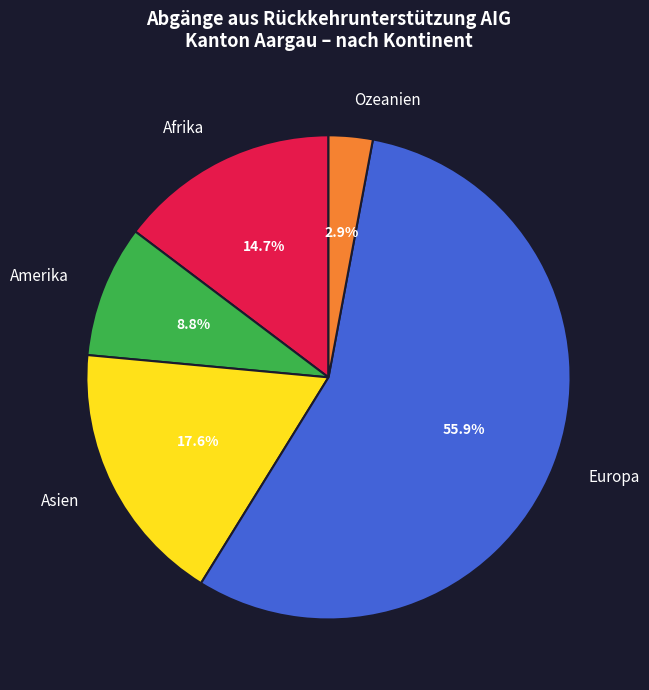

How many segments does this pie chart have?

5